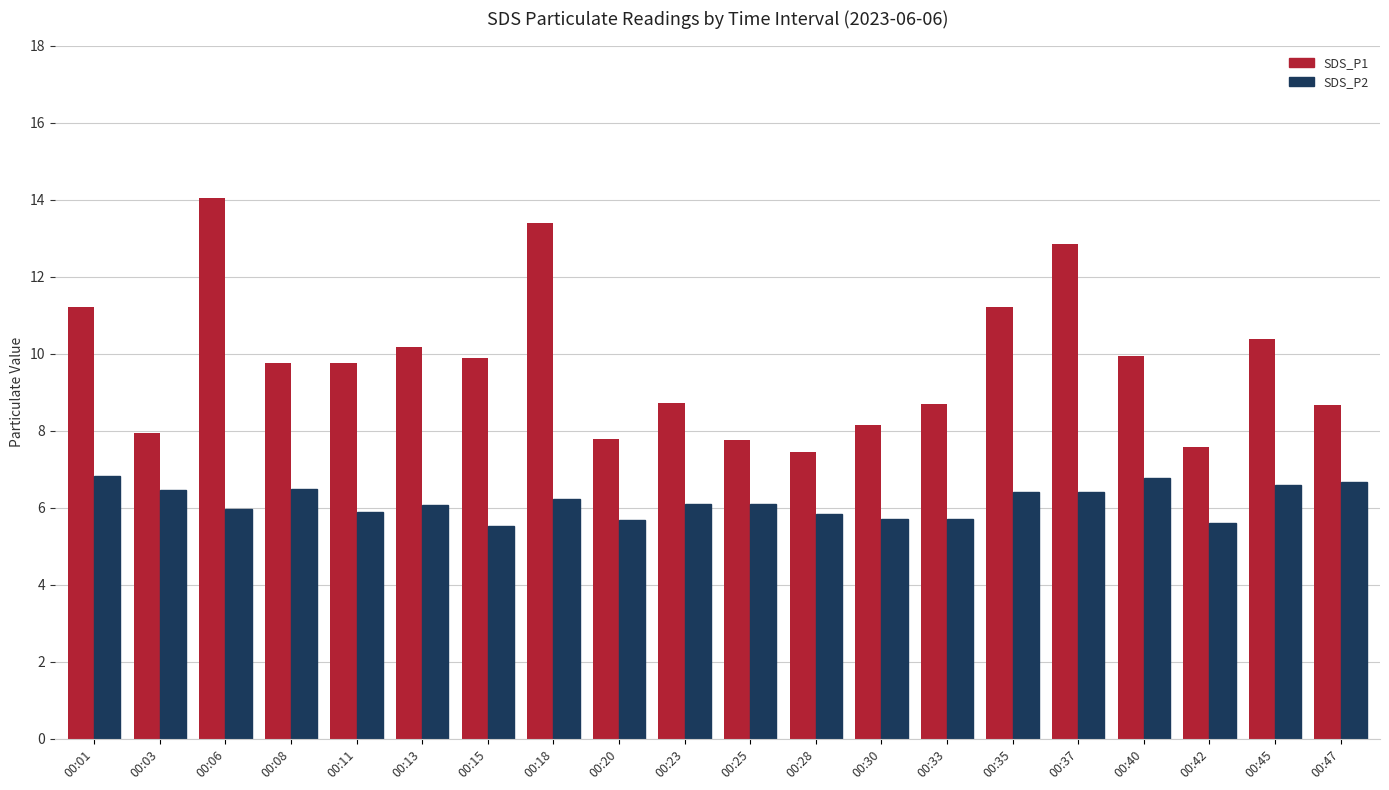

Is the value of SDS_P2 at 00:03 greater than the value of SDS_P1 at 00:23?

No